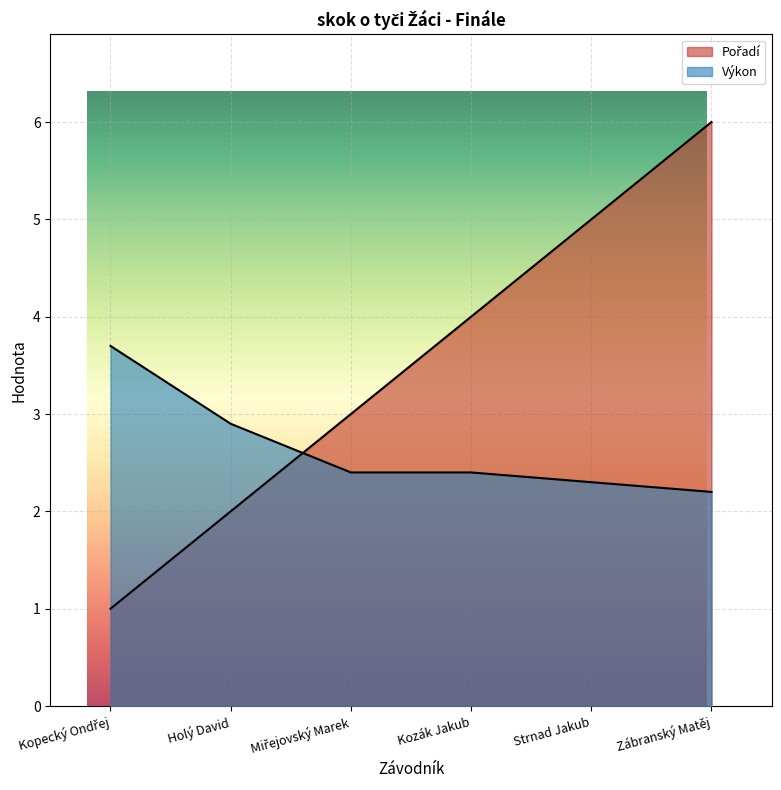

How many categories are shown in the chart?

6